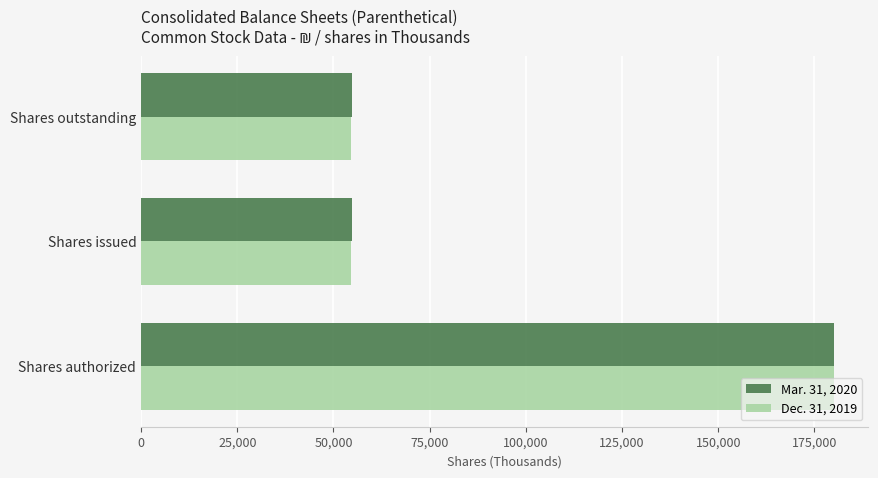

What is the highest value of the Mar. 31, 2020 series?

180000